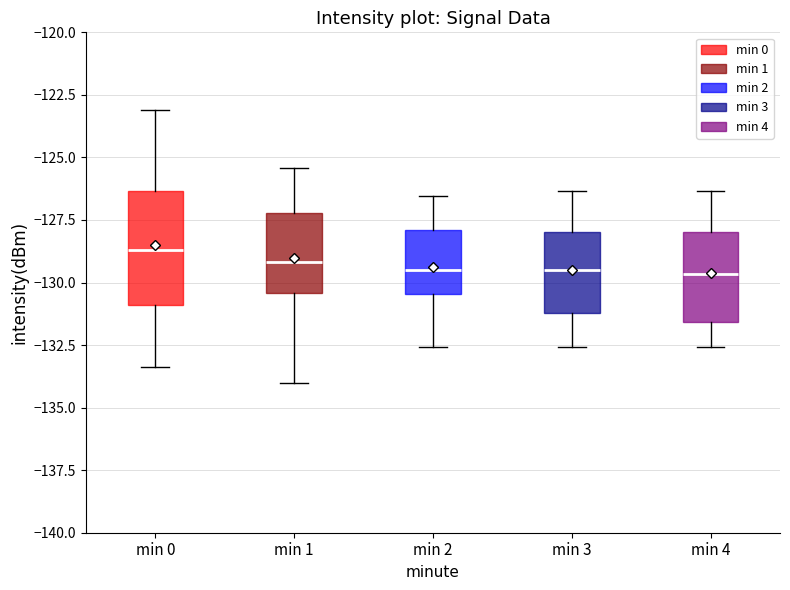

Where does the median line of the box for min 2 sit on the y-axis? The values are not printed on the chart, so give them approximately, as read against the axis.

-129.5